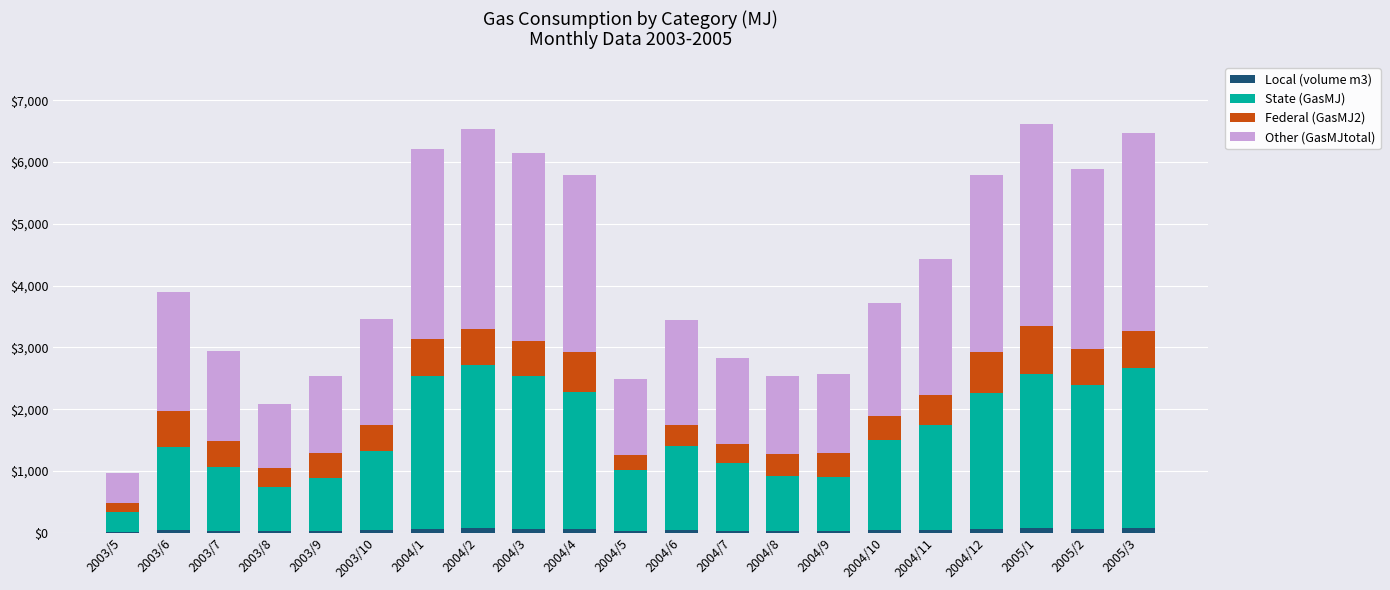

Are the bars horizontal?

No